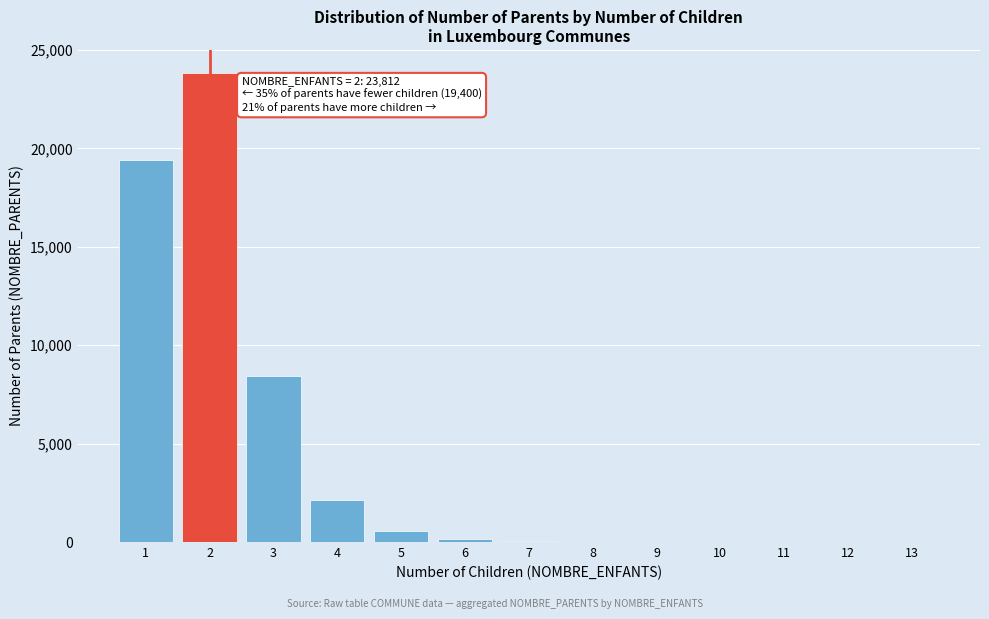

What is the sum of all values?

54662